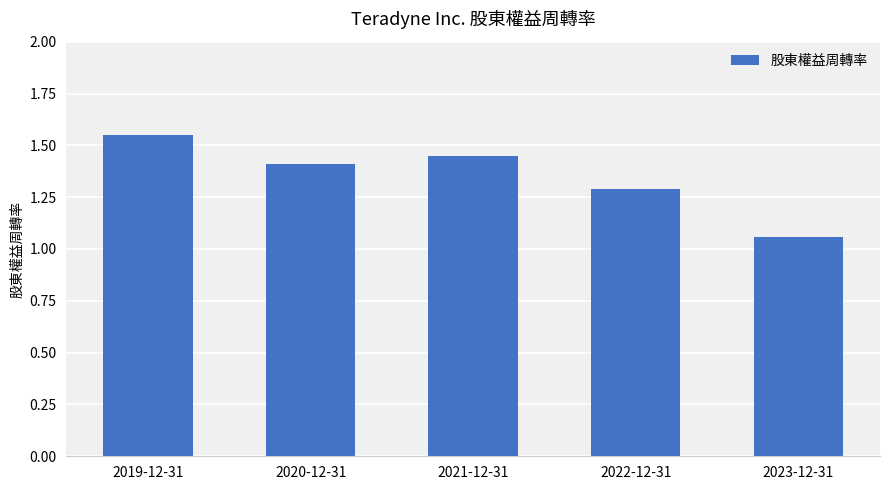

List the labels in order of value, smallest first.

2023-12-31, 2022-12-31, 2020-12-31, 2021-12-31, 2019-12-31